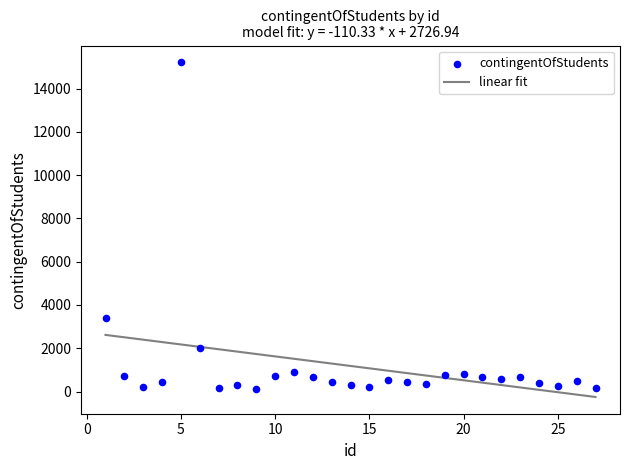

What is the range of Y values (max minus min)?

15095